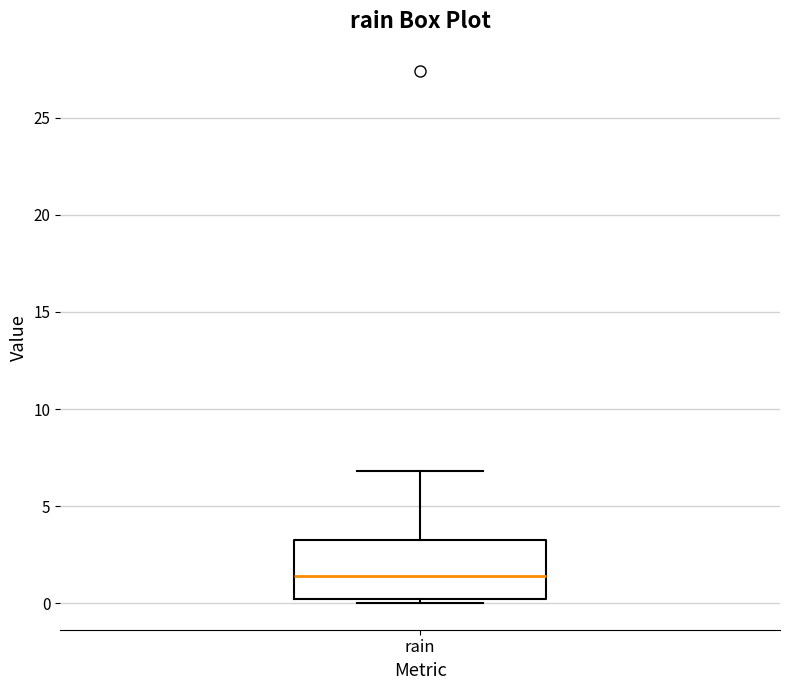

Where is the upper edge of the box for rain on the y-axis? The values are not printed on the chart, so give them approximately, as read against the axis.

3.5